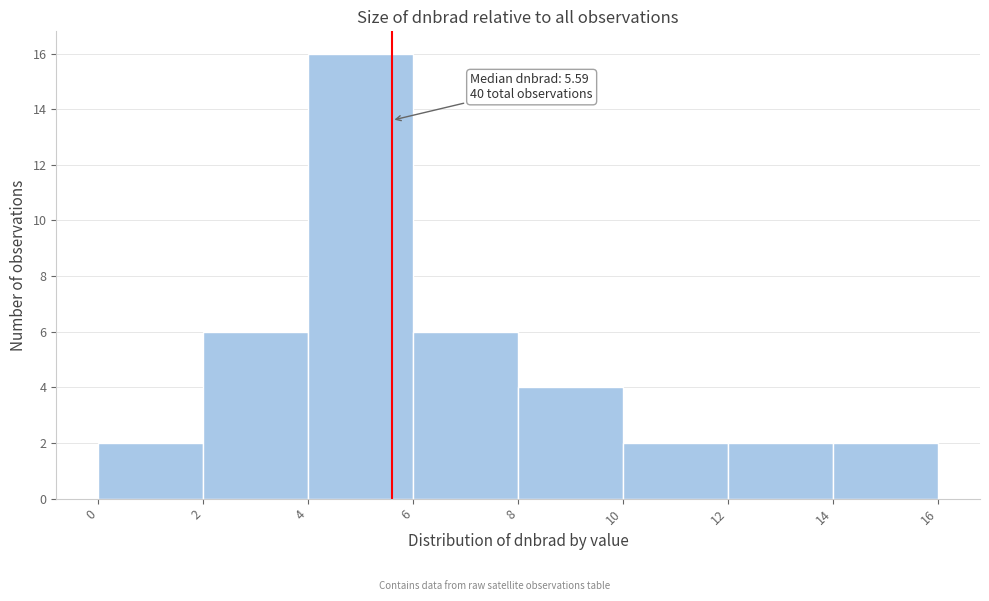

Over which range of the x-axis is the bar tallest?

4 to 6